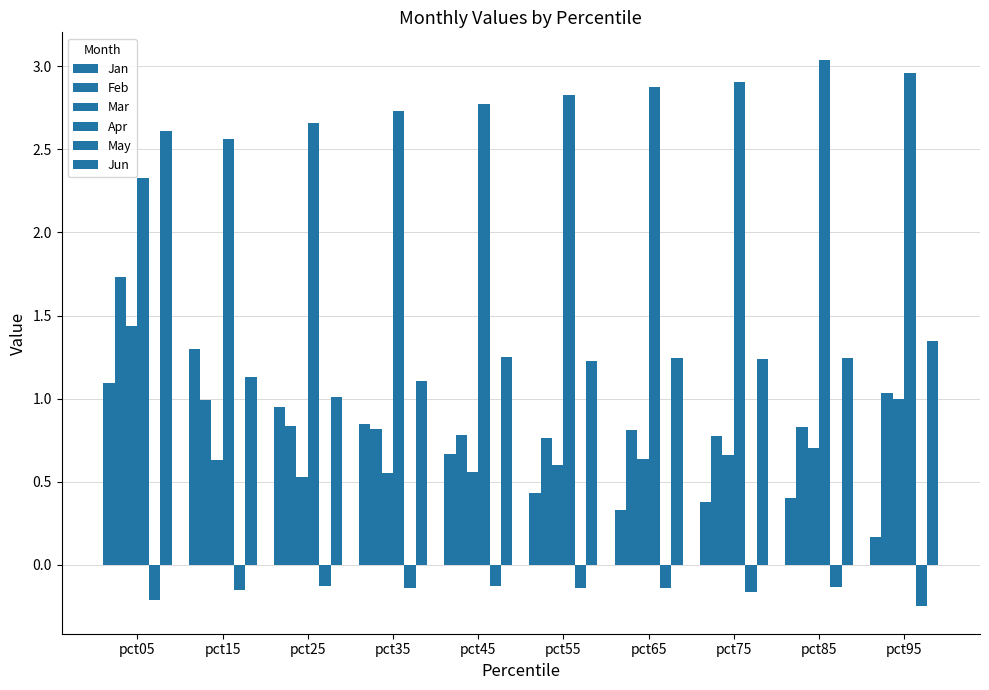

List the series in order of their peak value, highest first.

Apr, Jun, Feb, Mar, Jan, May